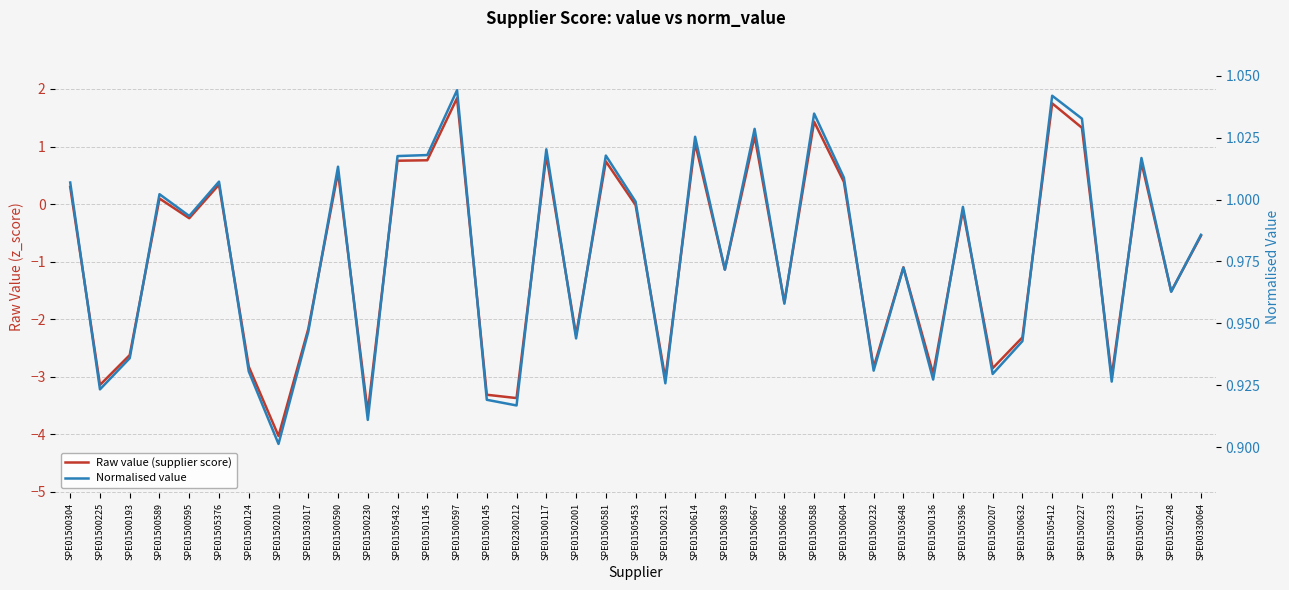

Rank the series at SPE01500604 from lowest to highest value.

Raw value (supplier score), Normalised value